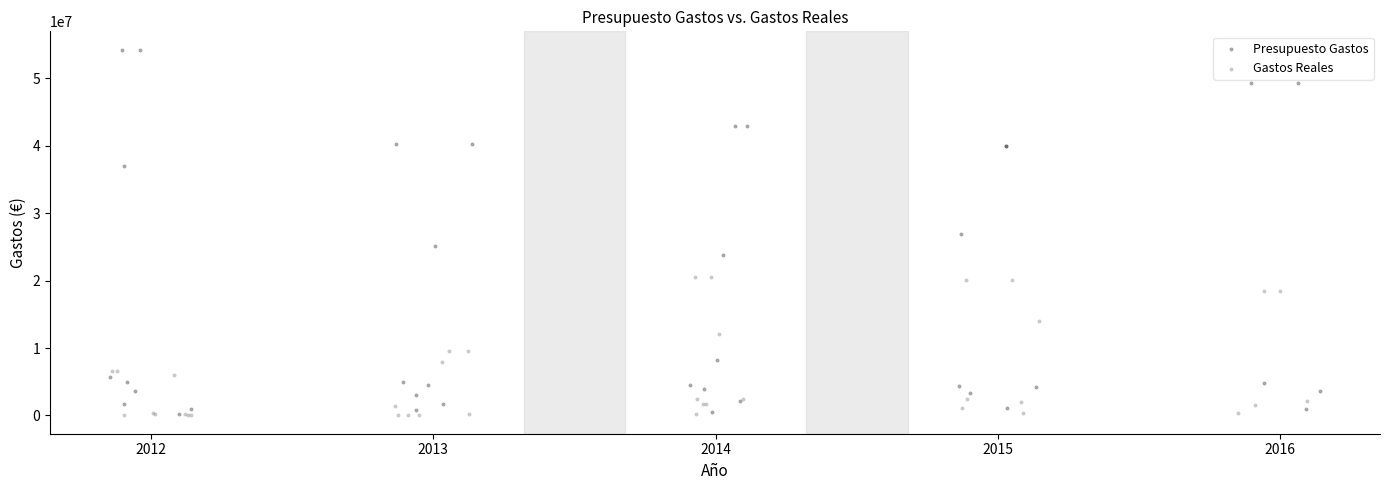

Which series has the largest Y range (max minus min)?

Presupuesto Gastos